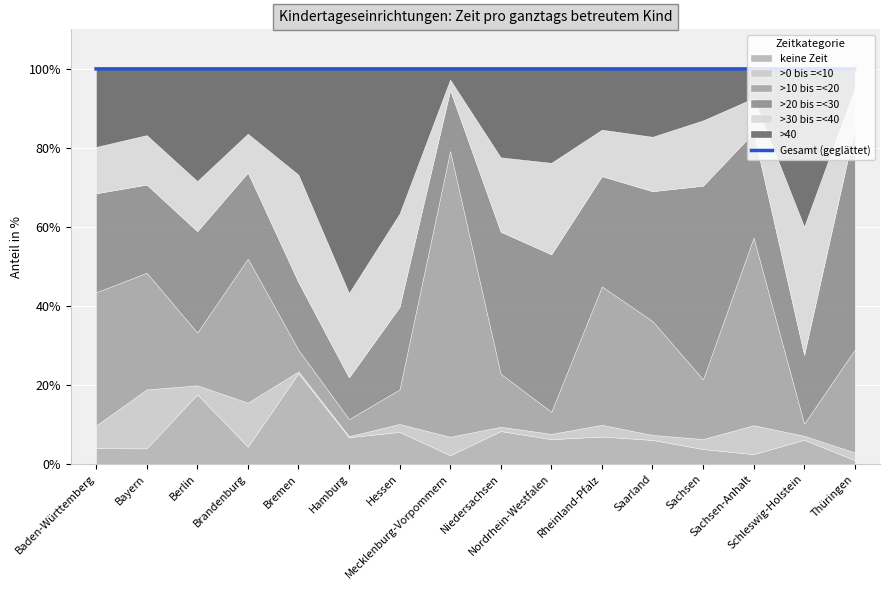

How many lines are shown in the chart?

1